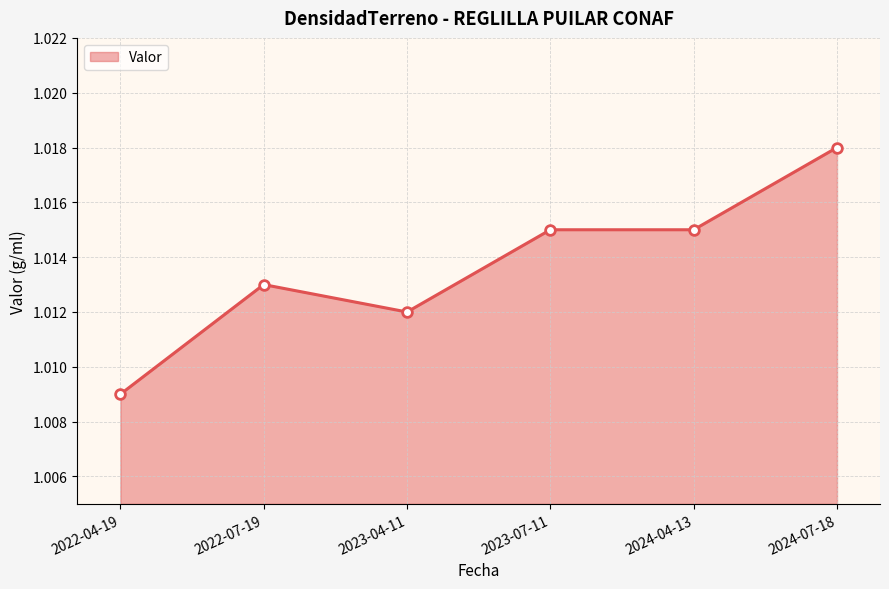

The value at 2023-04-11 is 1.5. True or false?

False